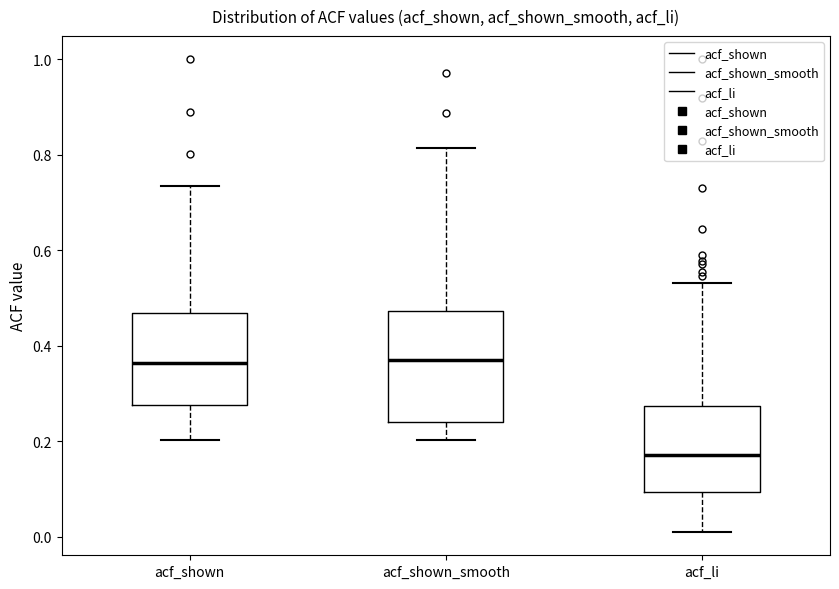

Where does the median line of the box for acf_shown_smooth sit on the y-axis? The values are not printed on the chart, so give them approximately, as read against the axis.

0.38